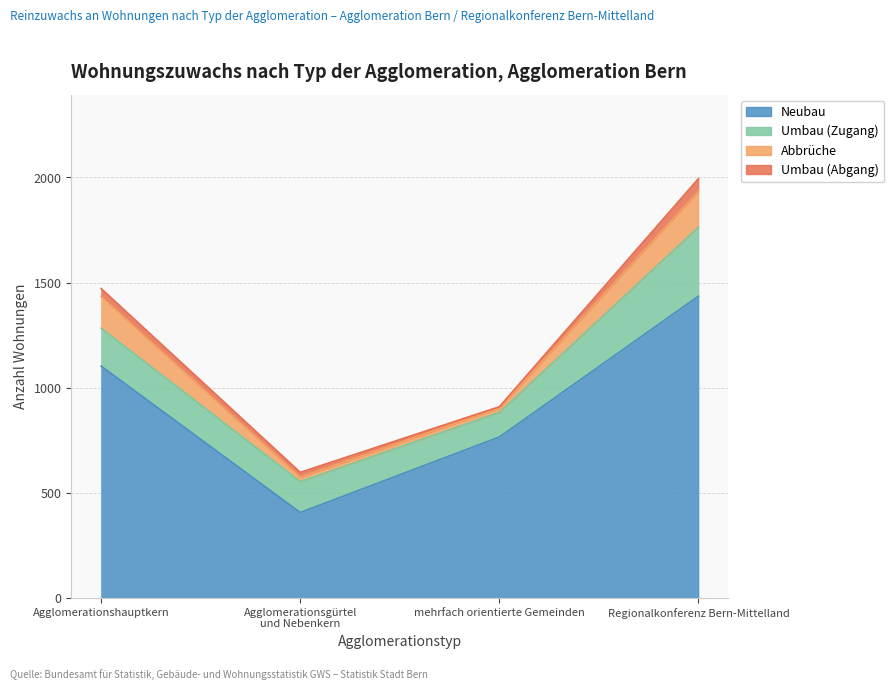

Reading left to right, transcribe all the data shown in this chart.

Neubau: Agglomerationshauptkern=1103	Agglomerationsgürtel und Nebenkern=407	mehrfach orientierte Gemeinden=766	Regionalkonferenz Bern-Mittelland=1436
Umbau (Zugang): Agglomerationshauptkern=180	Agglomerationsgürtel und Nebenkern=147	mehrfach orientierte Gemeinden=117	Regionalkonferenz Bern-Mittelland=328
Abbrüche: Agglomerationshauptkern=151	Agglomerationsgürtel und Nebenkern=21	mehrfach orientierte Gemeinden=21	Regionalkonferenz Bern-Mittelland=171
Umbau (Abgang): Agglomerationshauptkern=38	Agglomerationsgürtel und Nebenkern=23	mehrfach orientierte Gemeinden=6	Regionalkonferenz Bern-Mittelland=60